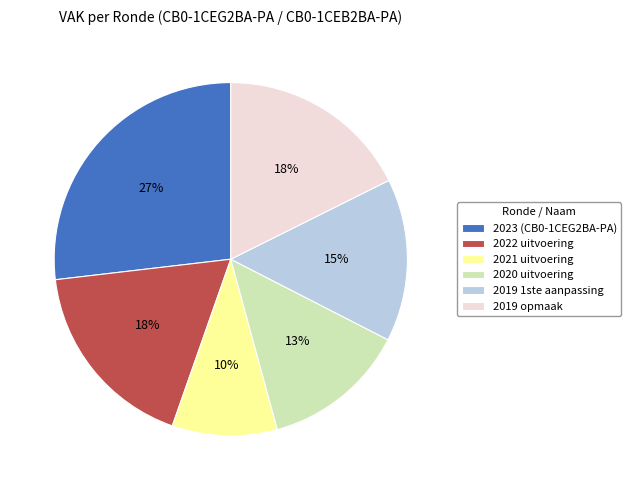

Which category has the smallest portion of the pie?

2021 uitvoering